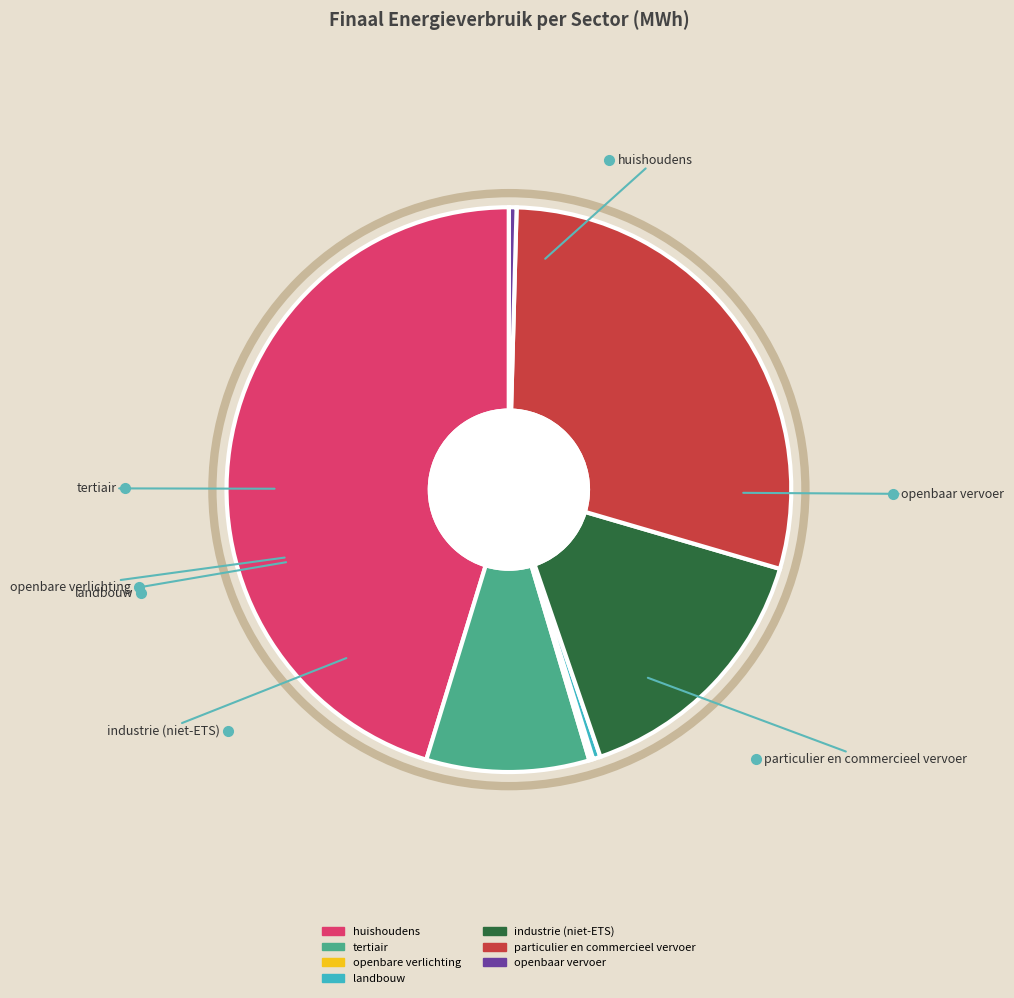

What is the change in value from tertiair to openbare verlichting?

-78494.0